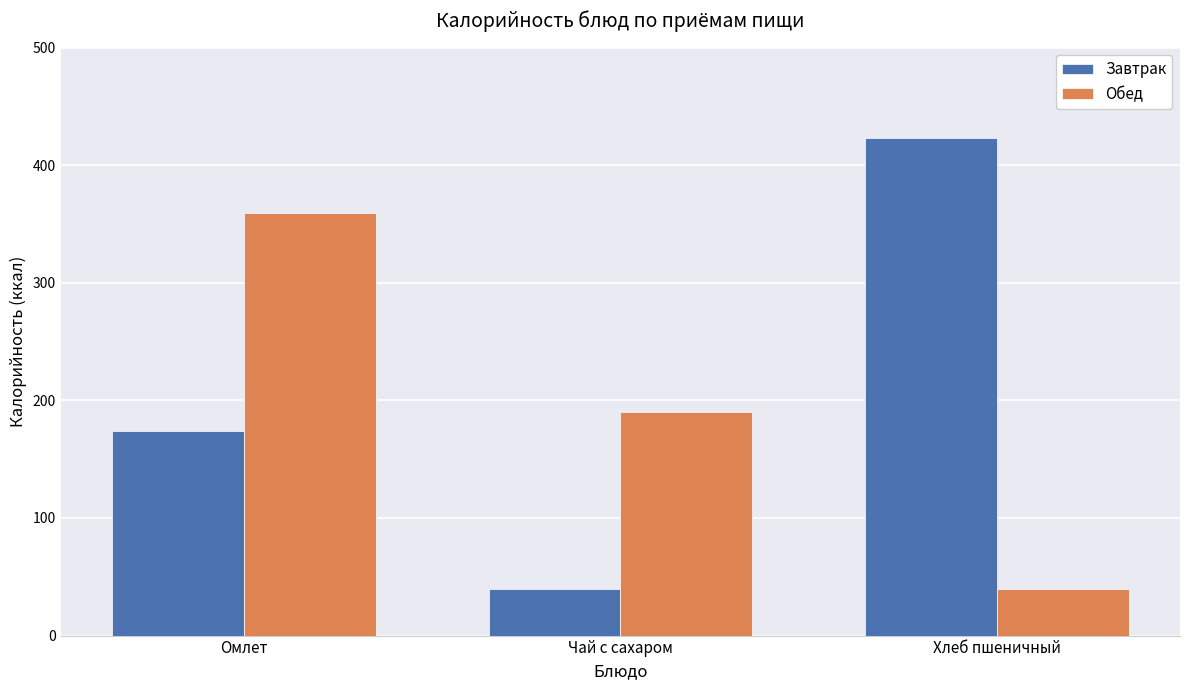

How many data points does each series have?

3